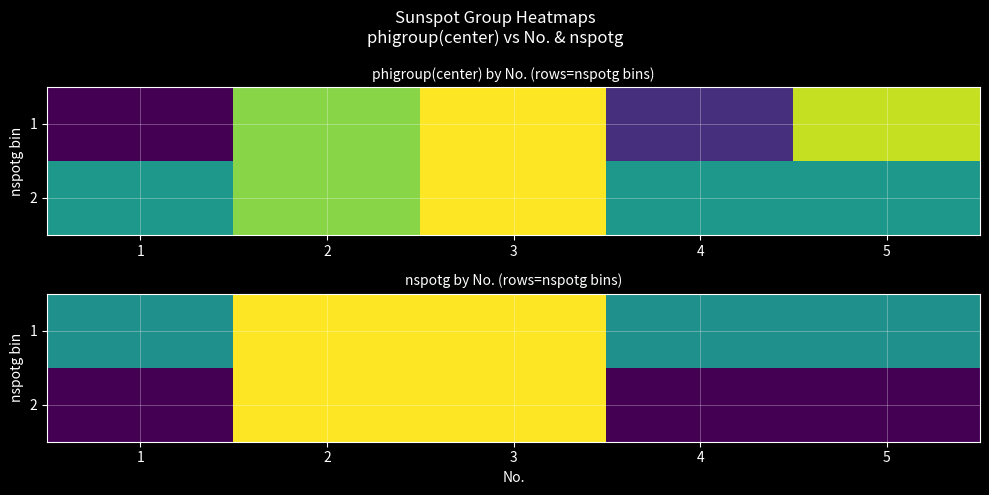

True or false: 2 has a value of 2 at 3.

True